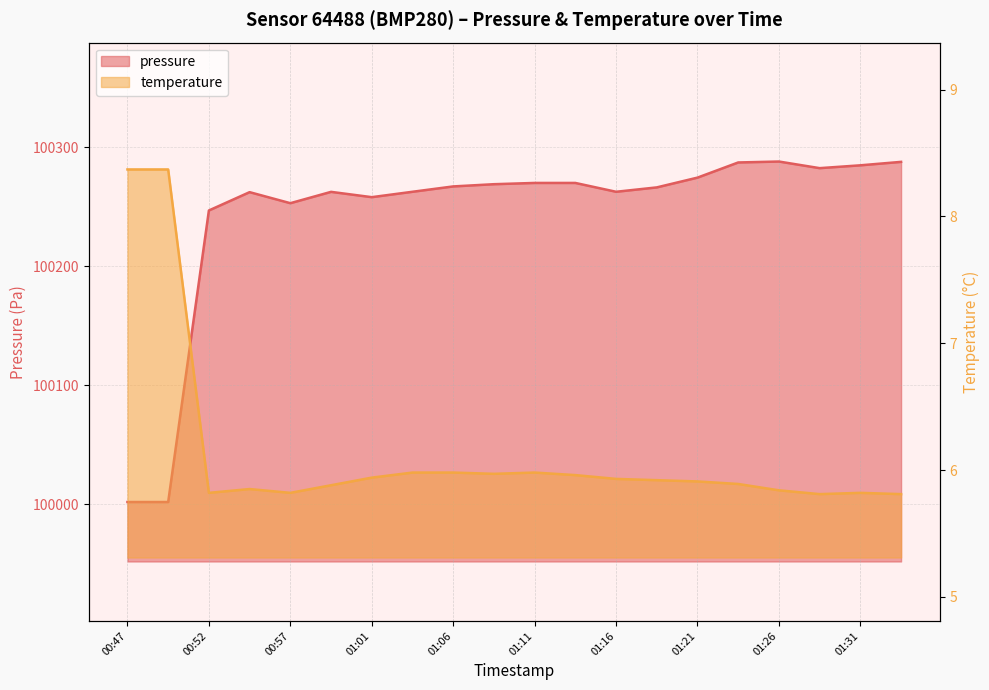

How many categories are shown in the chart?

20